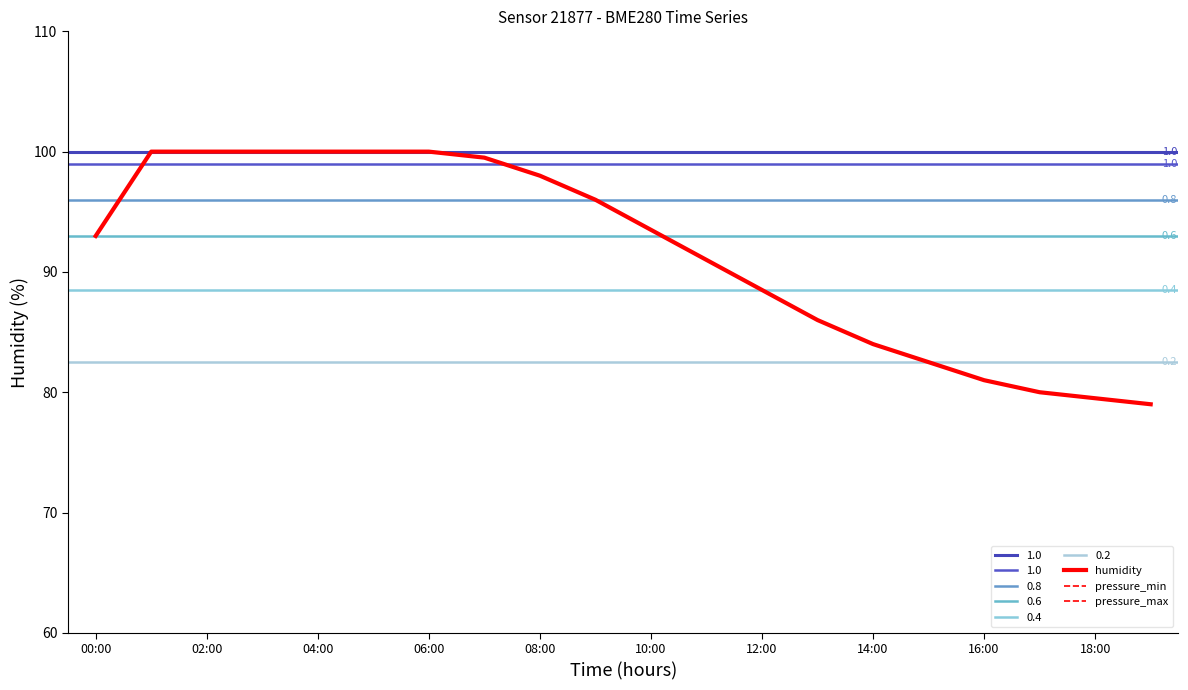

How many values in the humidity series are below 93?

10